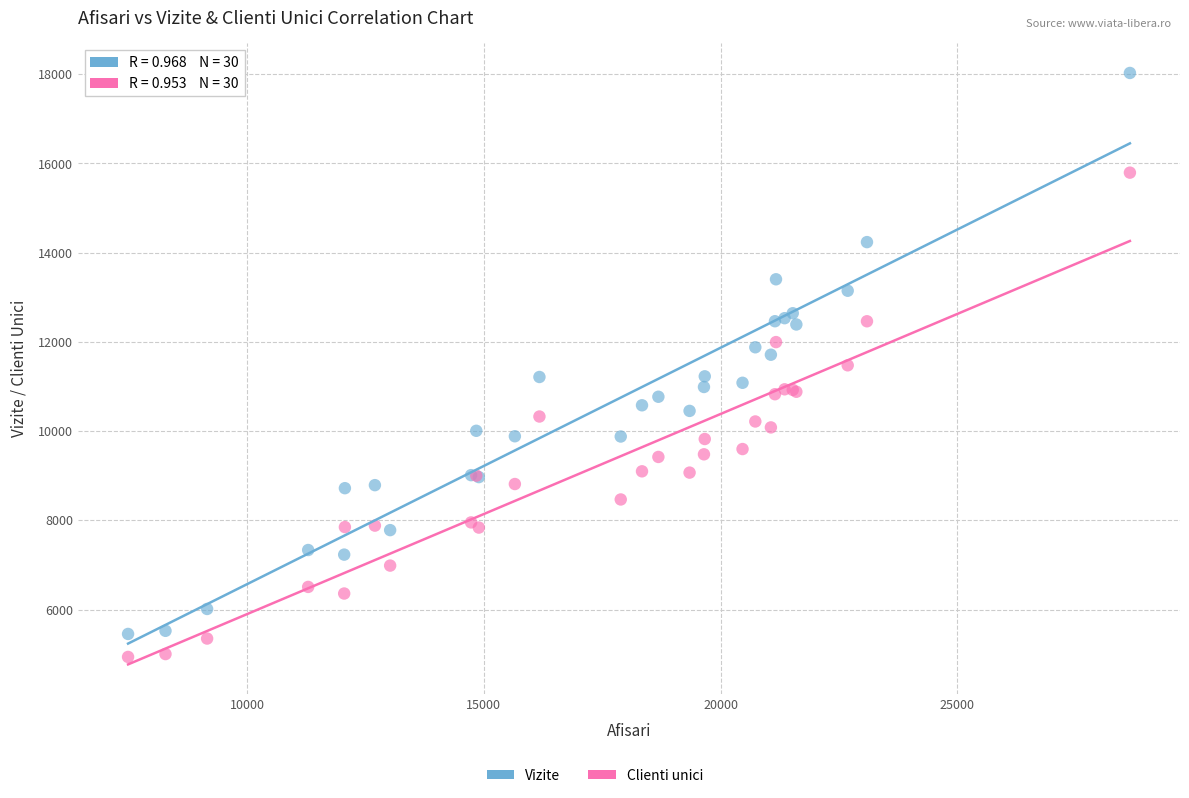

Which series contains the highest Y value?

Vizite